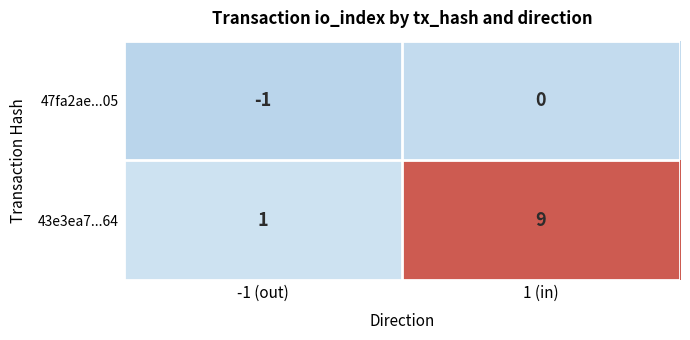

Reading right to left, extract all data points from this chart.

47fa2ae...05: 1 (in)=0	-1 (out)=-1
43e3ea7...64: 1 (in)=9	-1 (out)=1